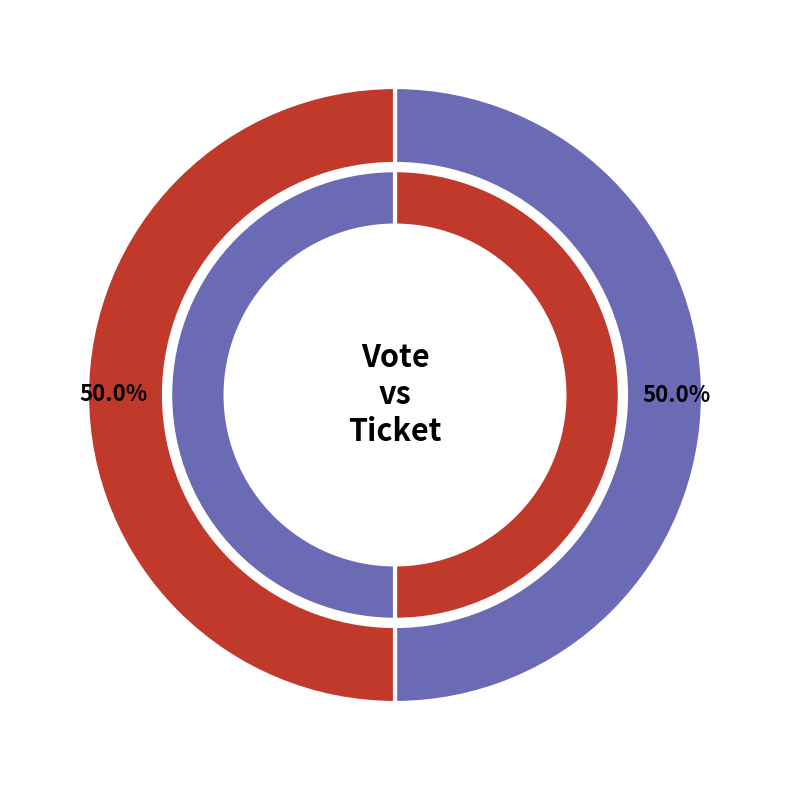

The Ticket slice represents 8% of the pie. True or false?

False